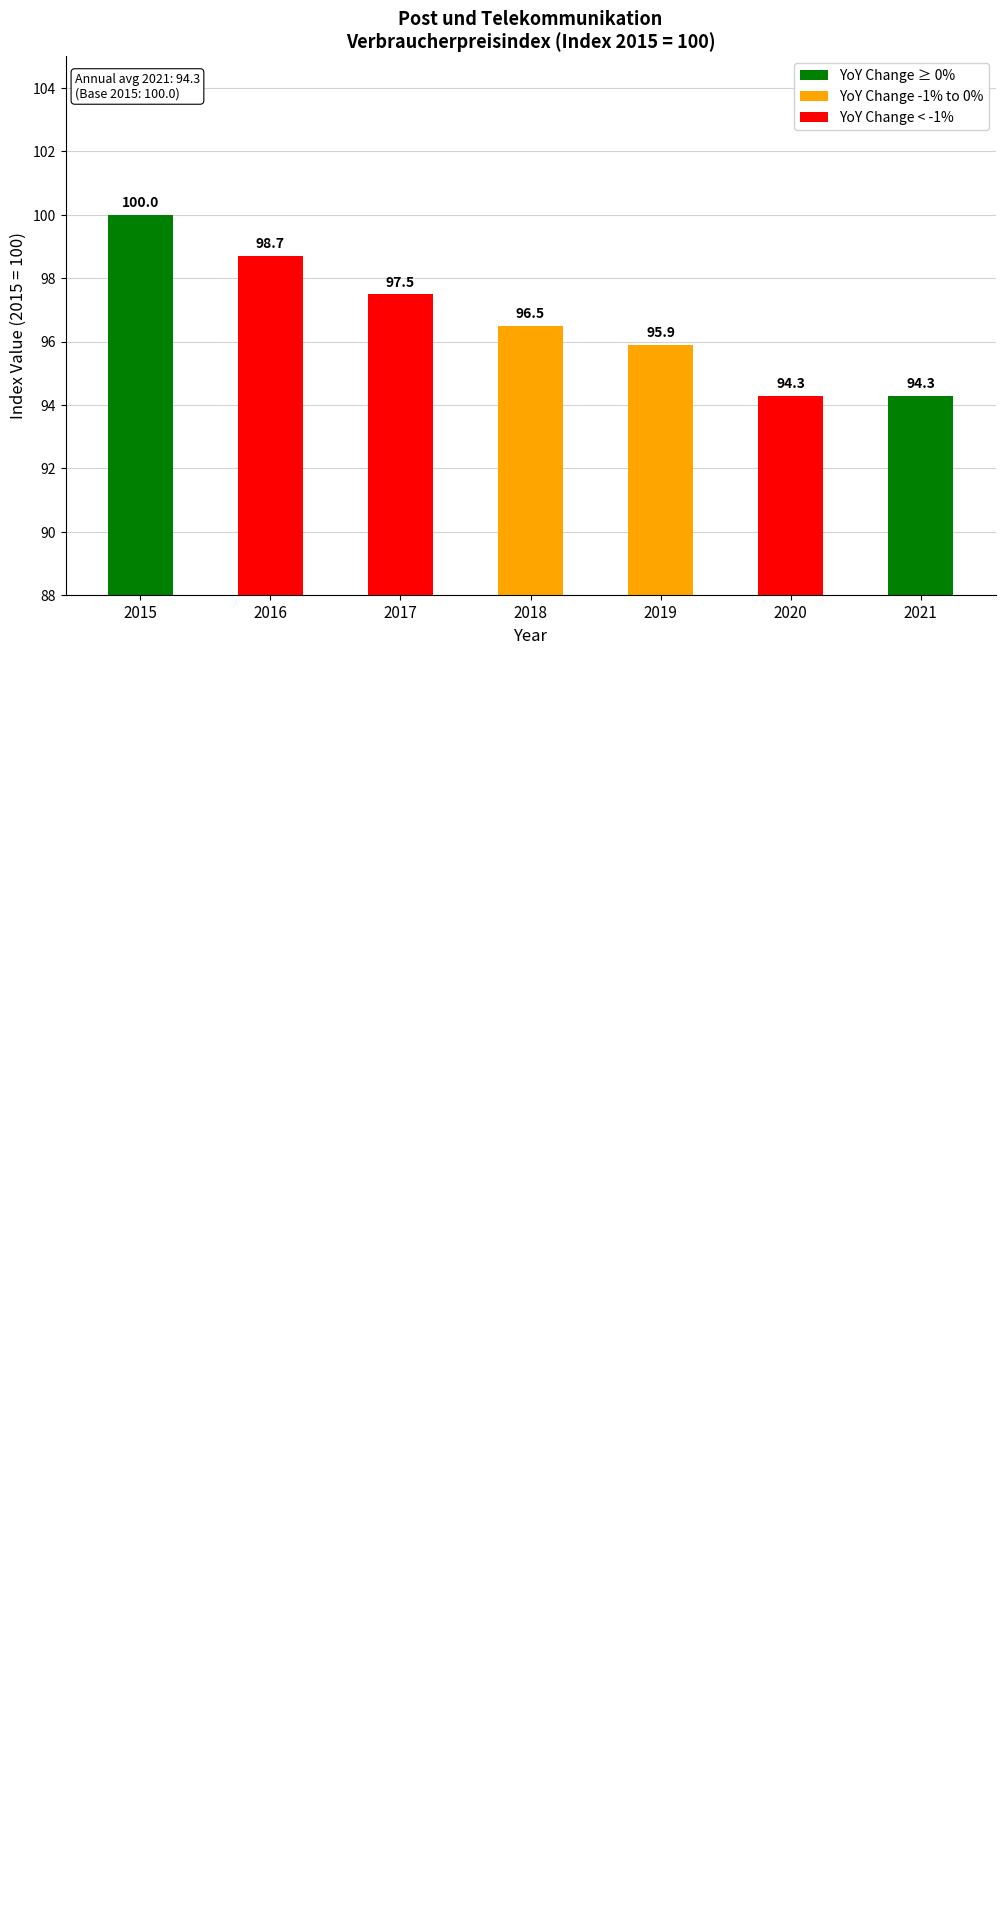

What is the value of the 2nd bar from the left?

98.7